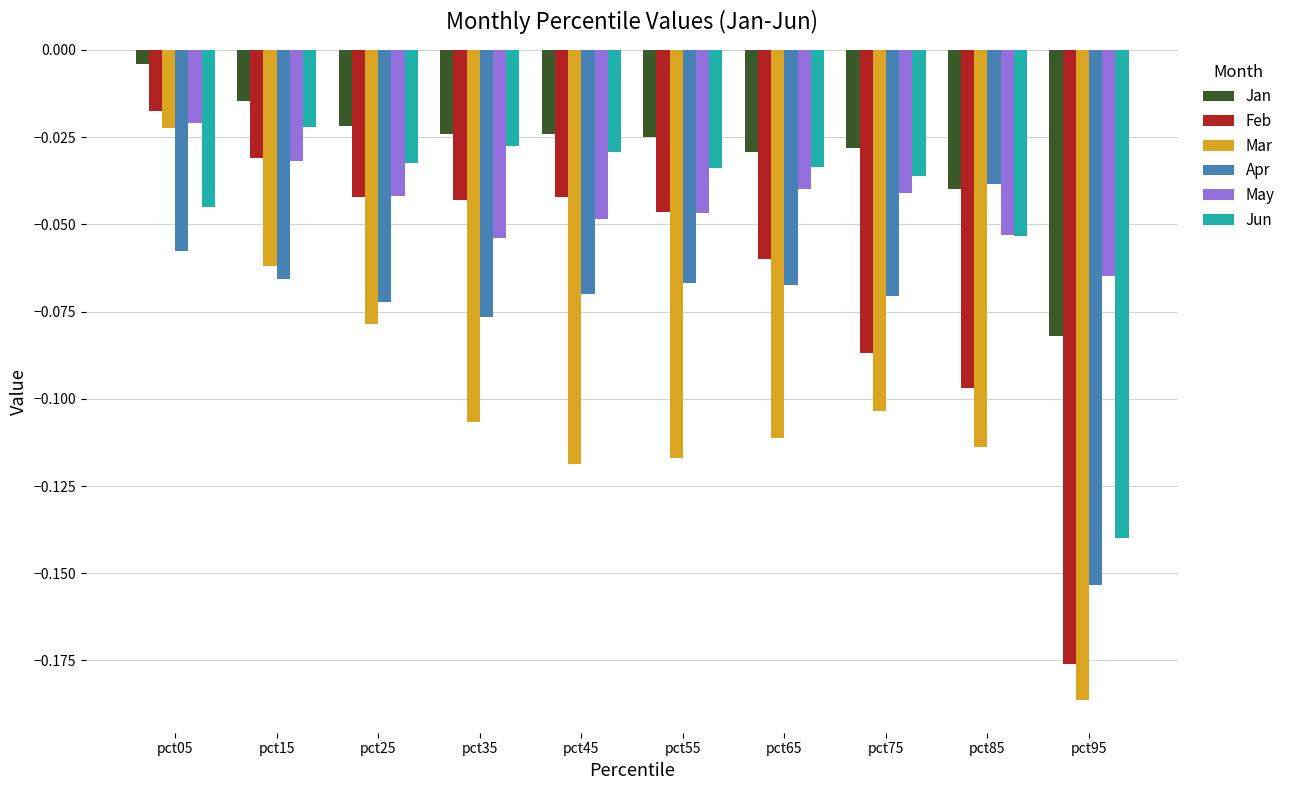

What is the sum of all Apr values?

-0.7